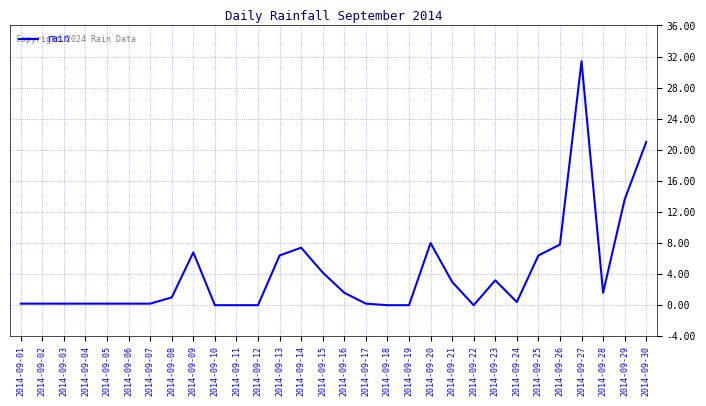

What is the greatest value displayed?

31.4